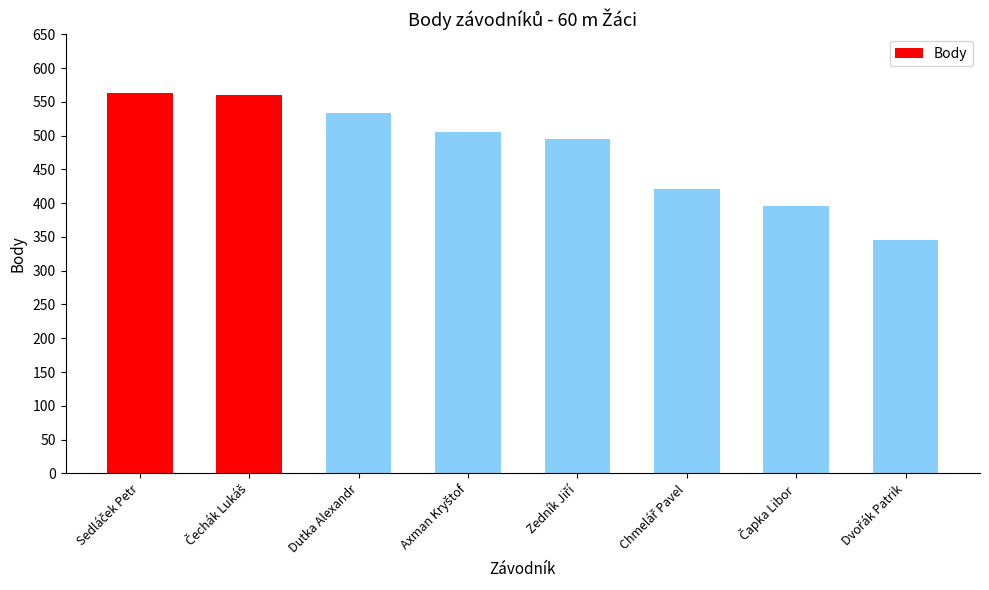

What is the maximum value shown in the chart?

563